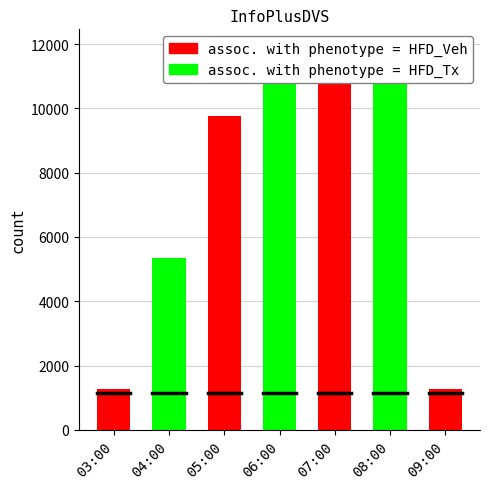

Which label corresponds to the smallest value in the chart?

03:00